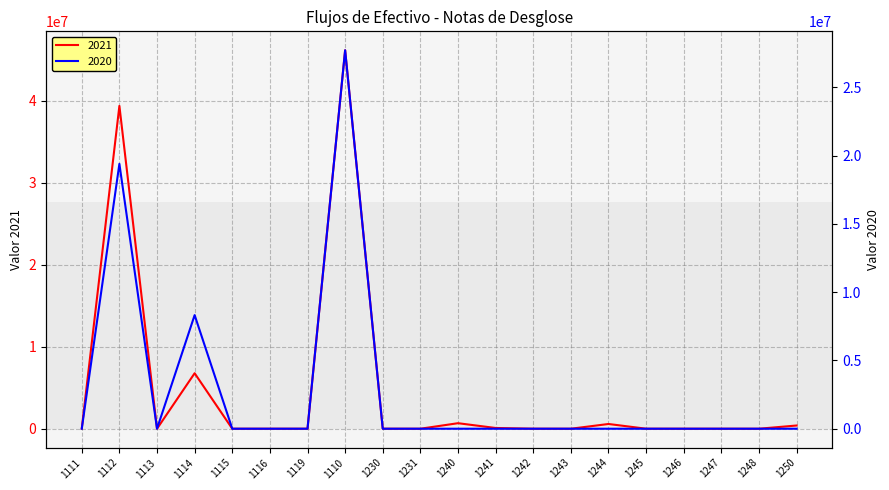

Does the chart display data point markers on the line(s)?

No